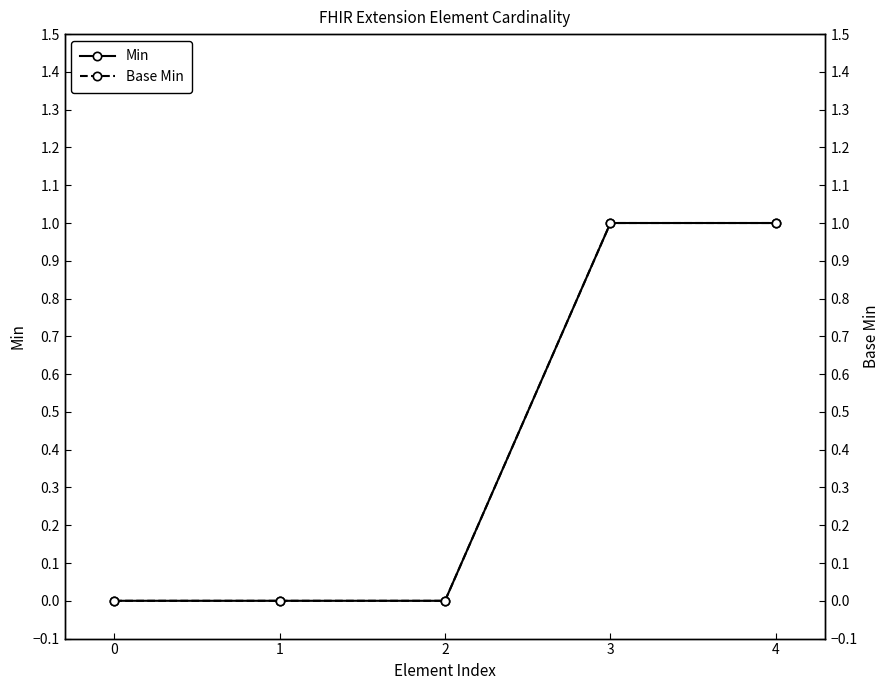

Which series has the largest range (max minus min)?

Min